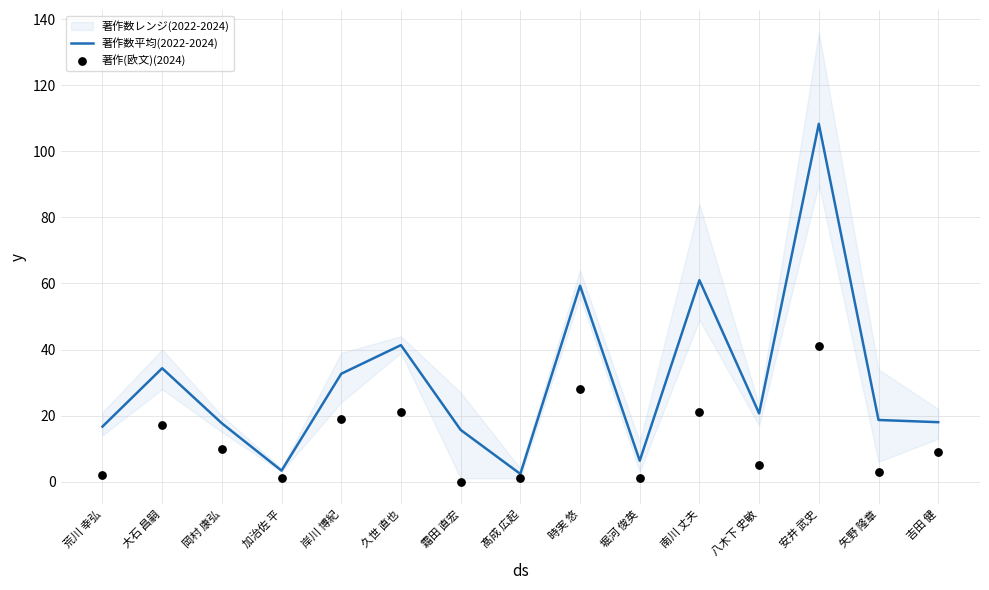

Which series reaches the maximum Y coordinate?

著作数平均(2022-2024)